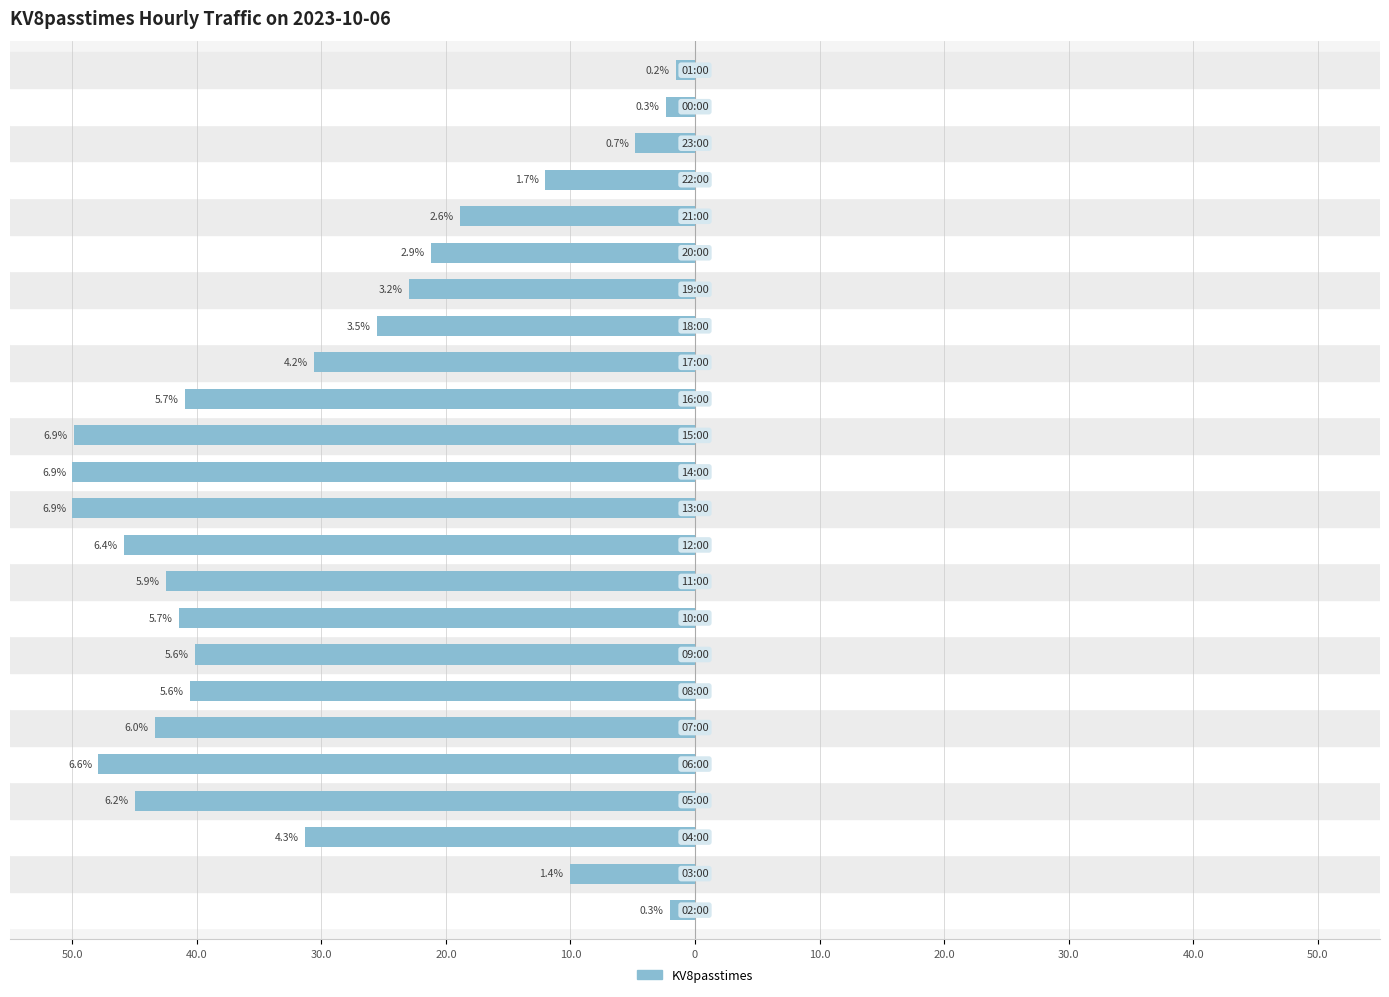

Does the chart contain any negative values?

Yes